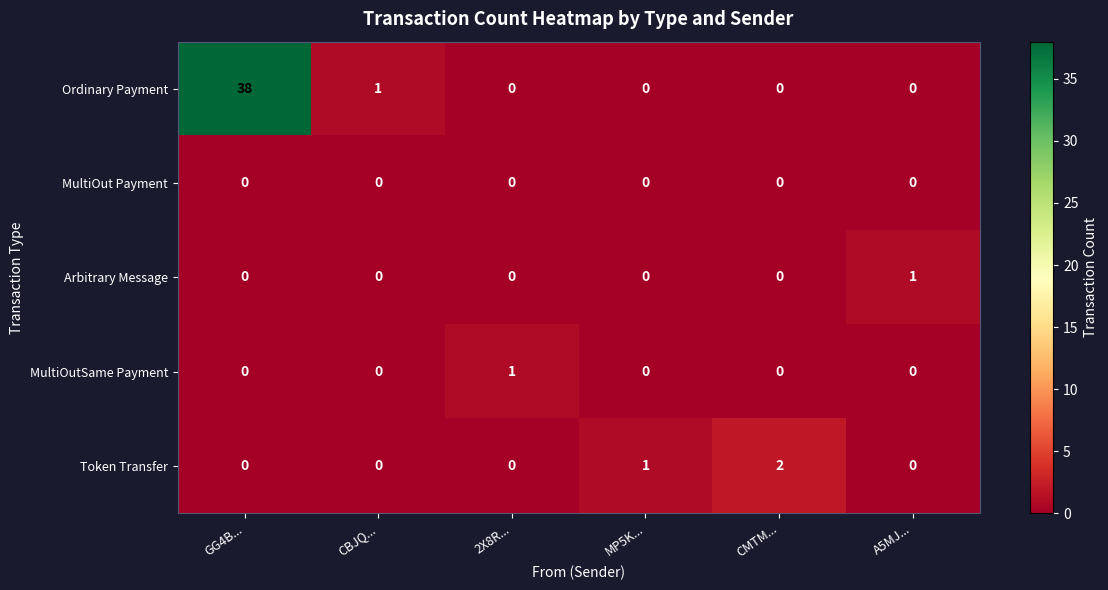

At which label is Token Transfer closest to 1?

MP5K...